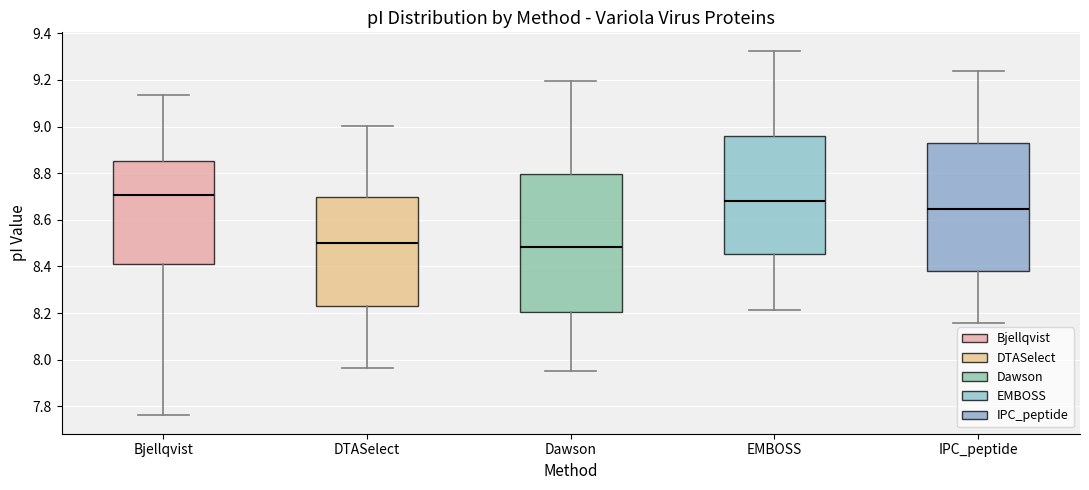

Where does the lower whisker of the box for Bjellqvist end on the y-axis? The values are not printed on the chart, so give them approximately, as read against the axis.

7.76